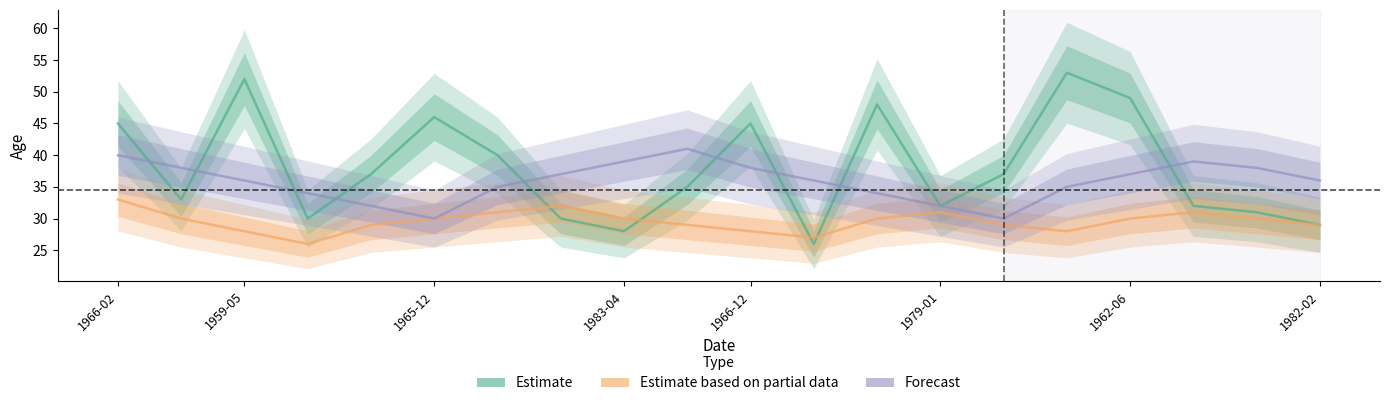

What is the average value of the Estimate based on partial data series?

30